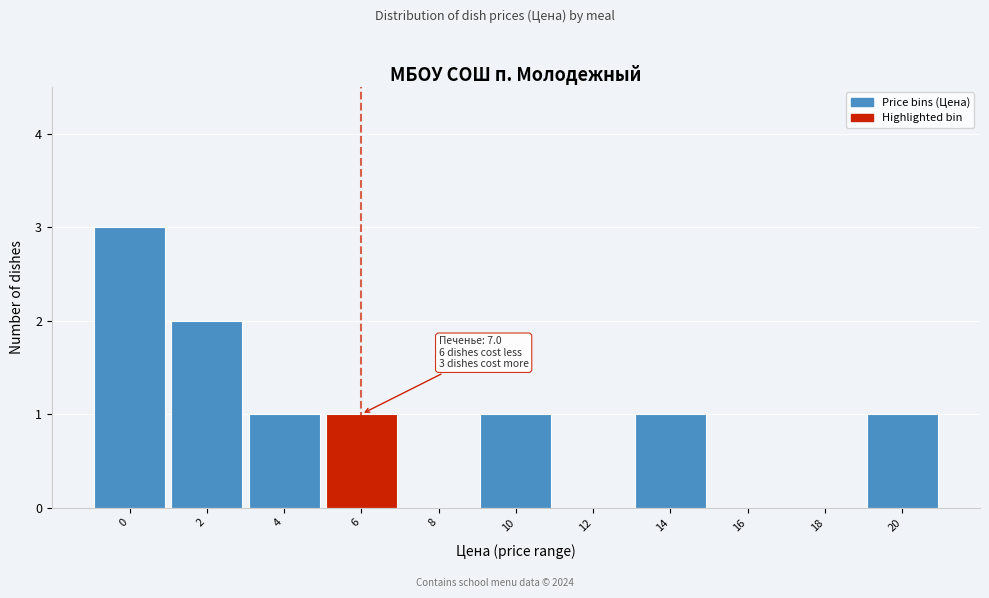

Reading right to left, transcribe all the data shown in this chart.

20=1	18=0	16=0	14=1	12=0	10=1	8=0	6=1	4=1	2=2	0=3